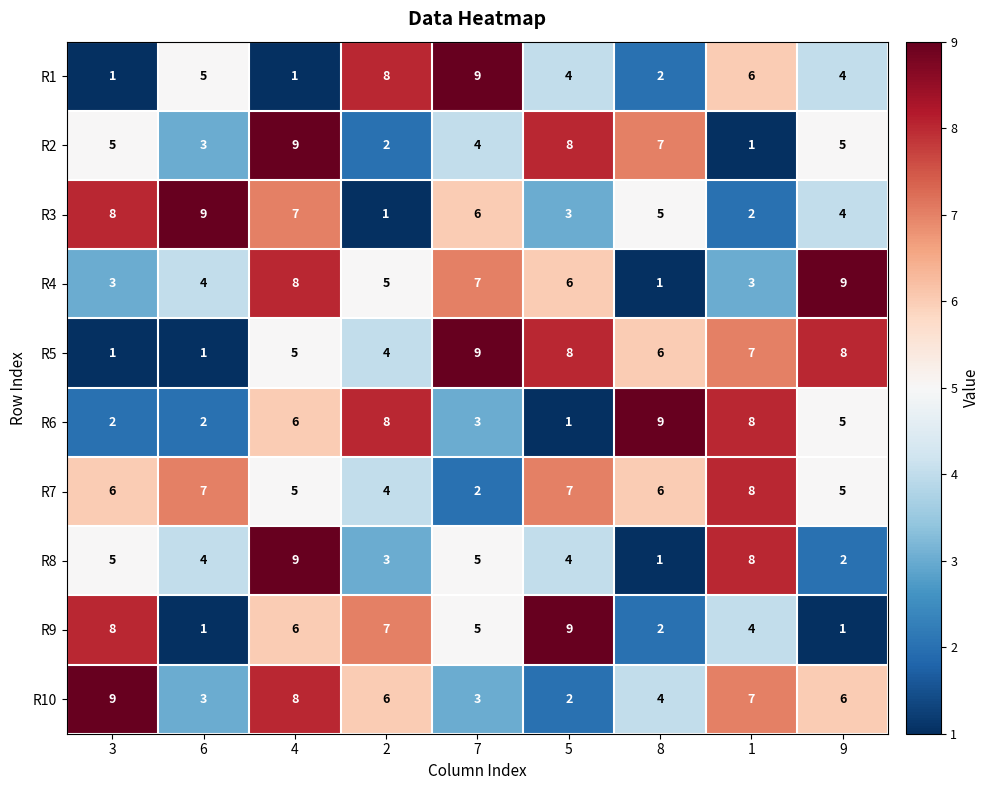

True or false: R10 has a value of 4 at 6.

False